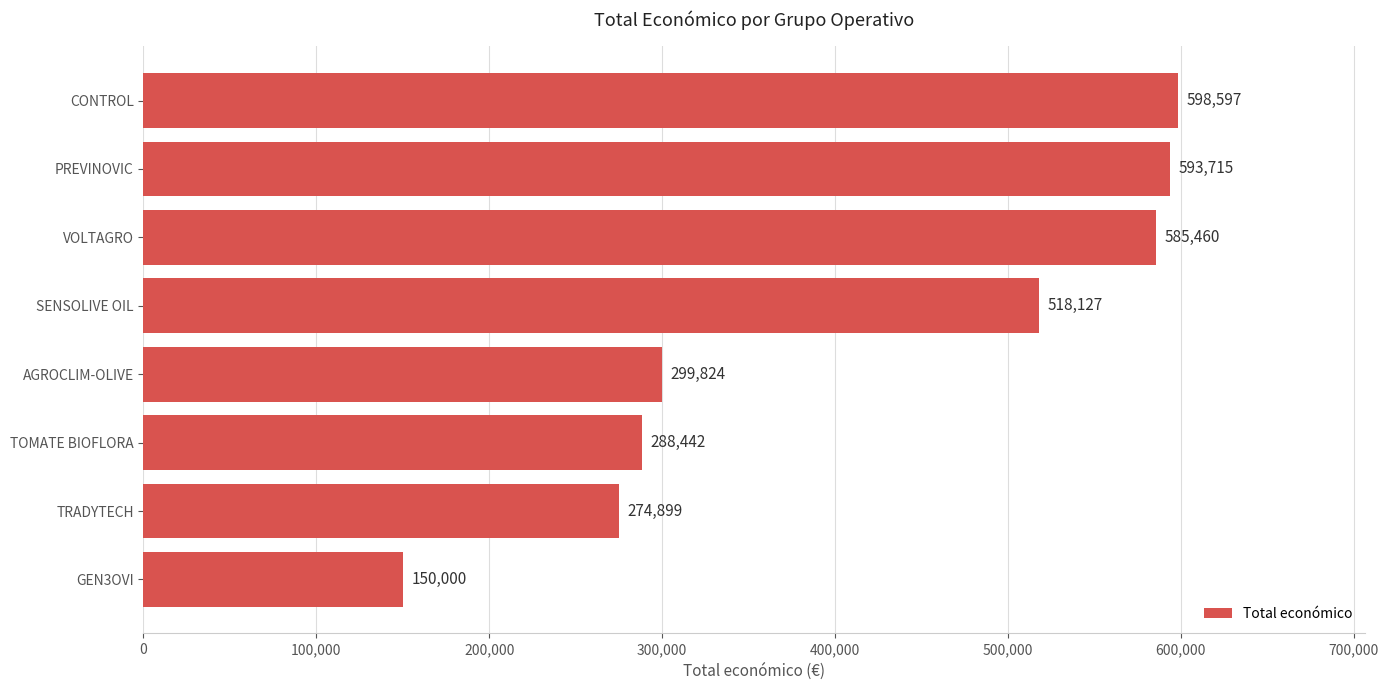

What is the maximum value shown in the chart?

598597